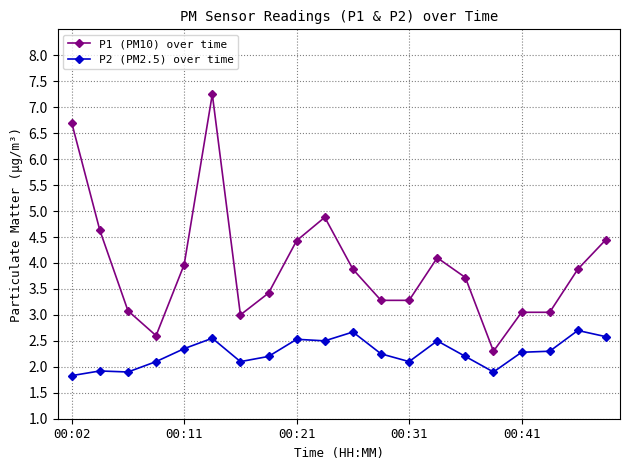

List the series in order of their overall mean, lowest first.

P2 (PM2.5) over time, P1 (PM10) over time